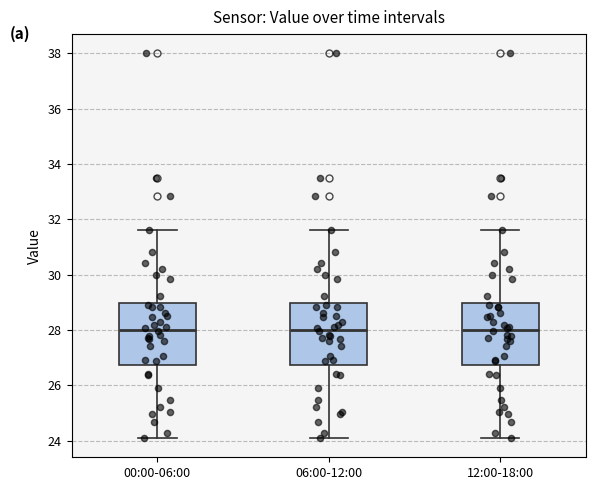

Reading left to right, transcribe this box plot: for each box, give where its median line is, the range the box spans, and where its two whiskers end, as read against the y-axis. The values are not printed on the chart, so give them approximately, as read against the axis.

00:00-06:00: median 28.0, box 26.8 to 29.0, whiskers 24.2 to 31.6
06:00-12:00: median 28.0, box 26.8 to 29.0, whiskers 24.2 to 31.6
12:00-18:00: median 28.0, box 26.8 to 29.0, whiskers 24.2 to 31.6